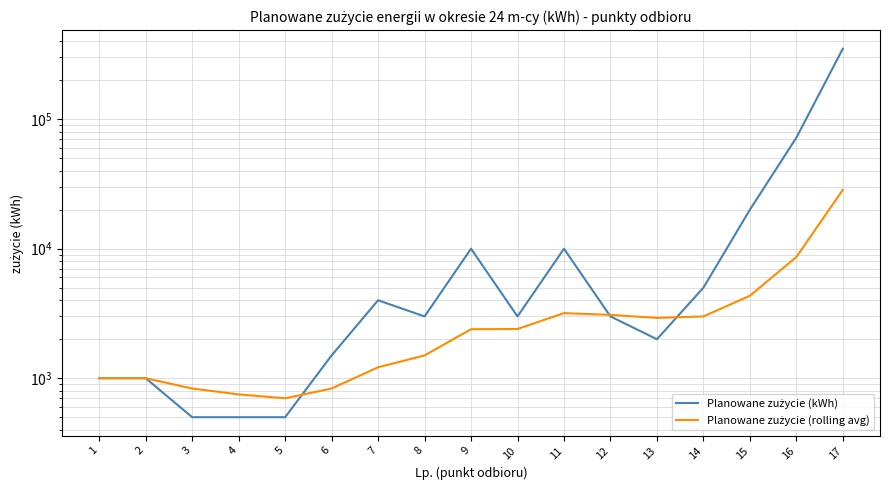

Rank the series by their average value, from highest to lowest.

Planowane zużycie (kWh), Planowane zużycie (rolling avg)